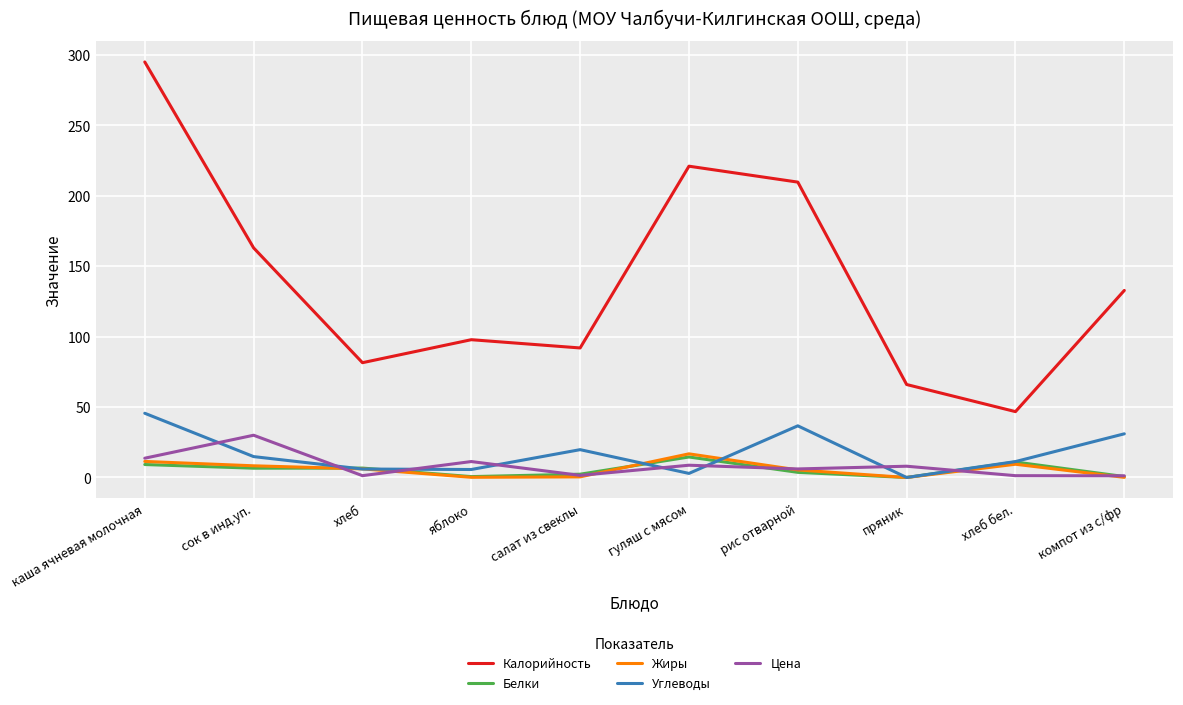

Is it true that Углеводы equals 25.1 at сок в инд.уп.?

False